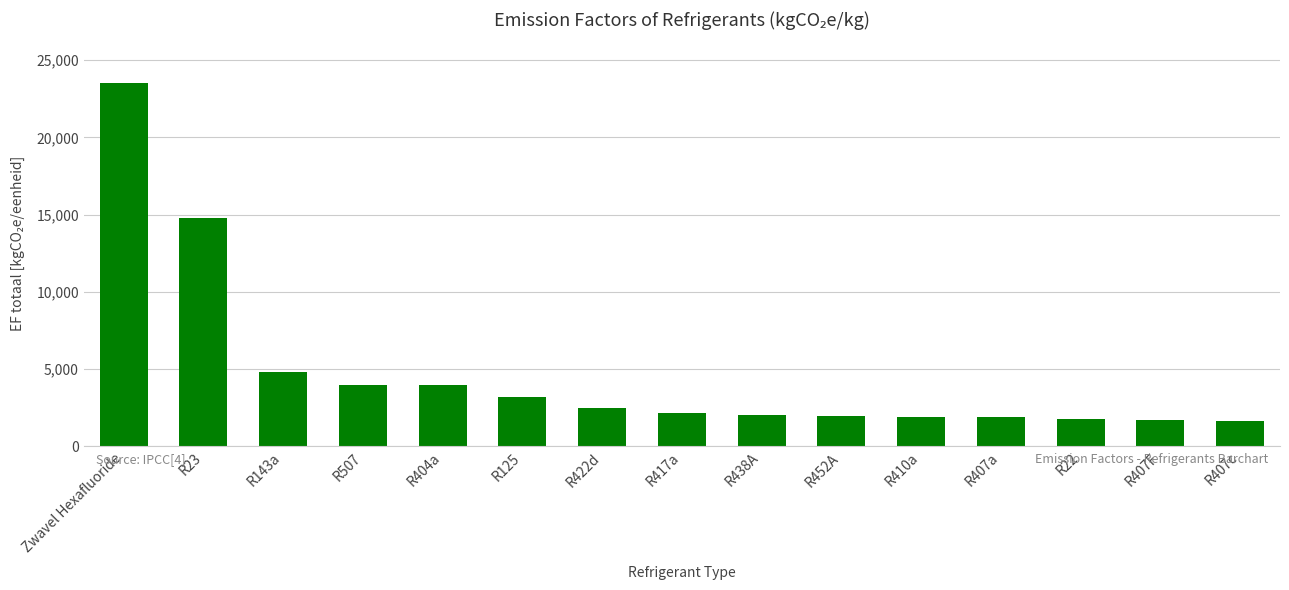

What is the change in value from R422d to R410a?

-549